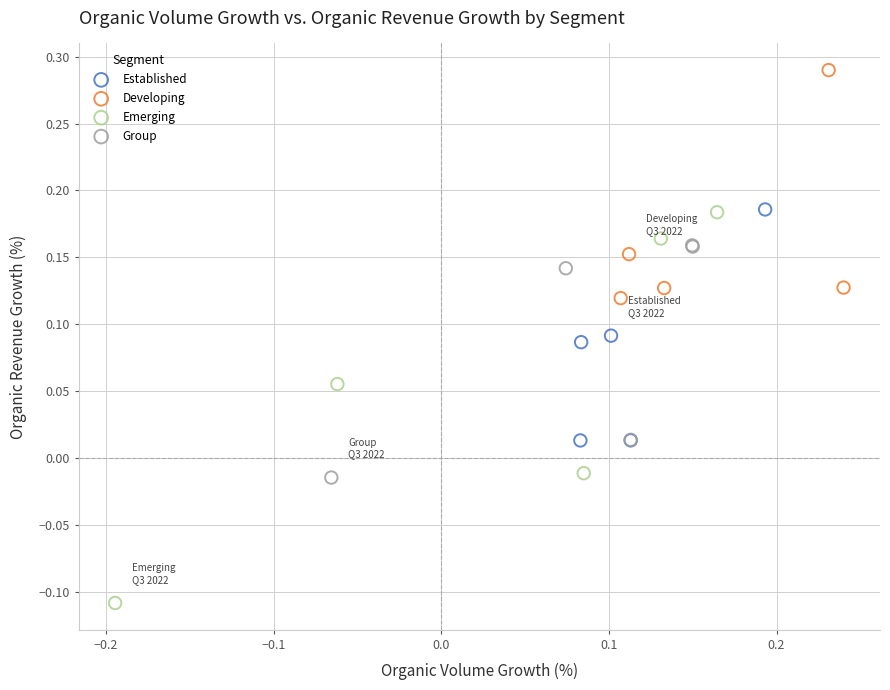

What are all the series names shown in the legend?

Established, Developing, Emerging, Group